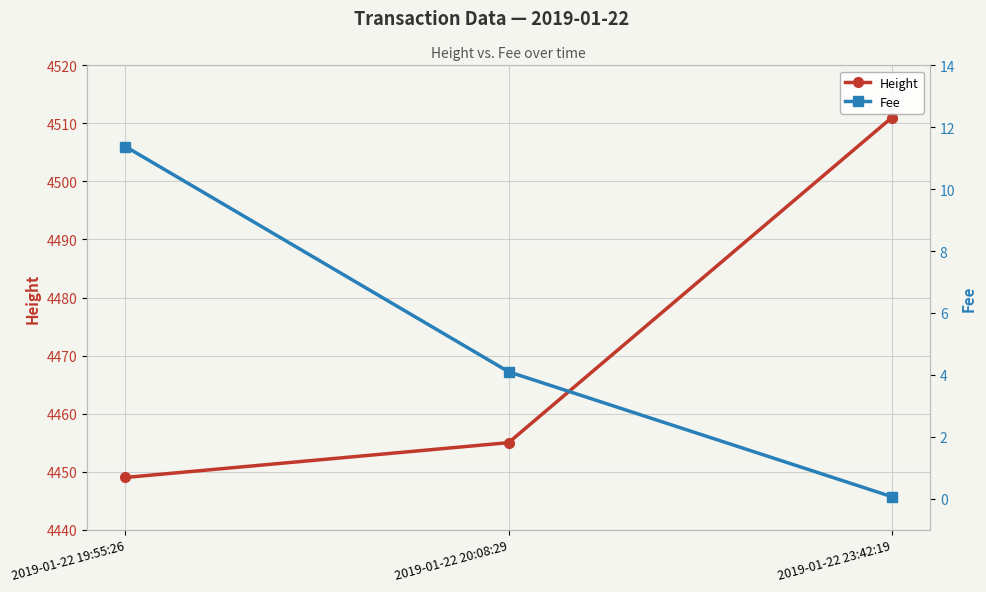

Count the number of categories in the chart.

3